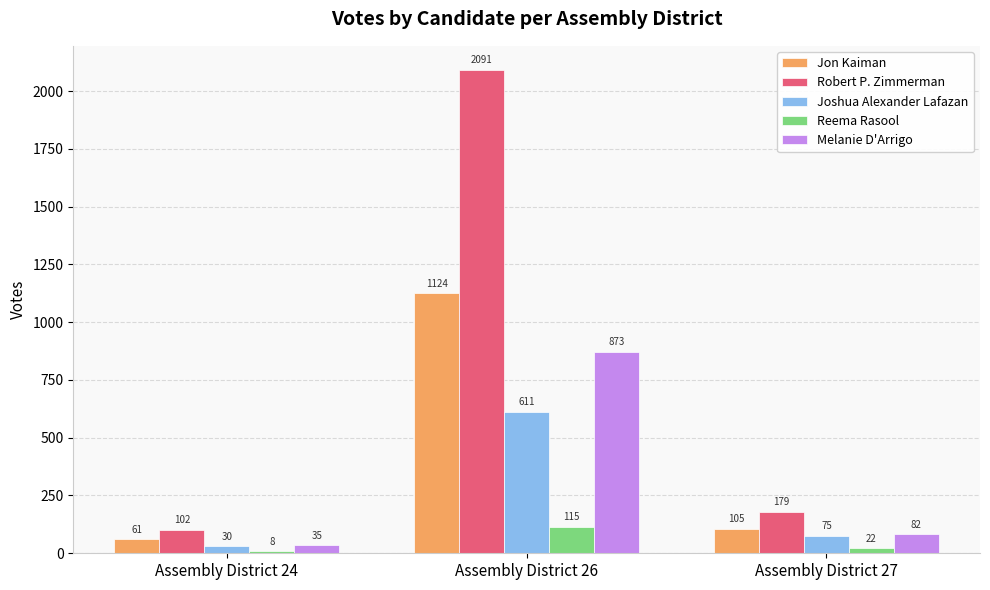

What is the average value of the Melanie D'Arrigo series?

330